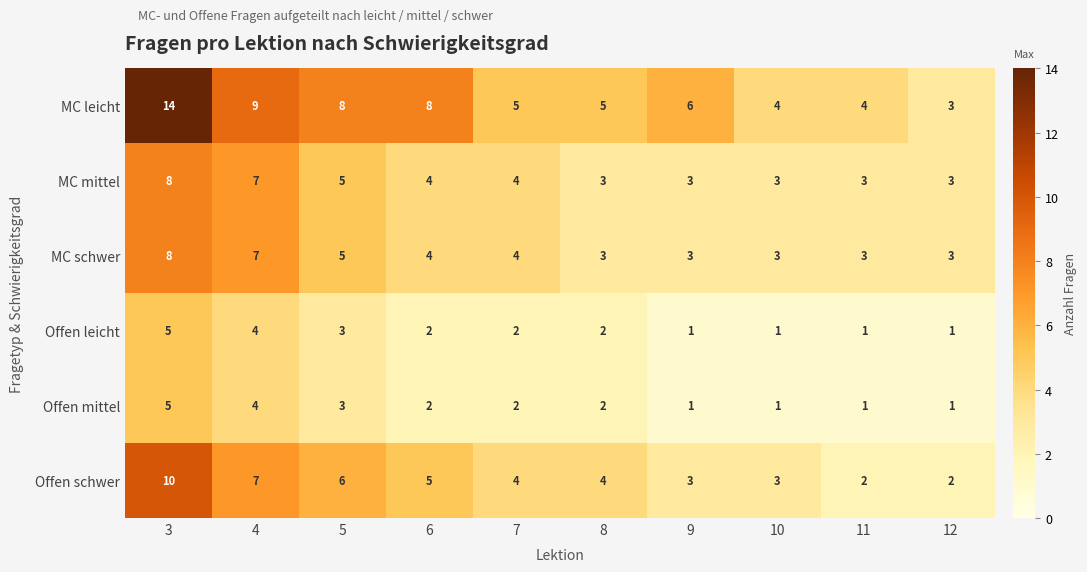

What is the sum of all MC leicht values?

66